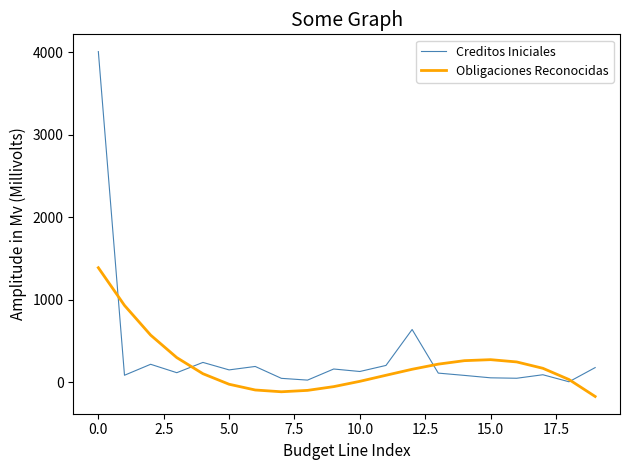

How many series are shown in this chart?

2